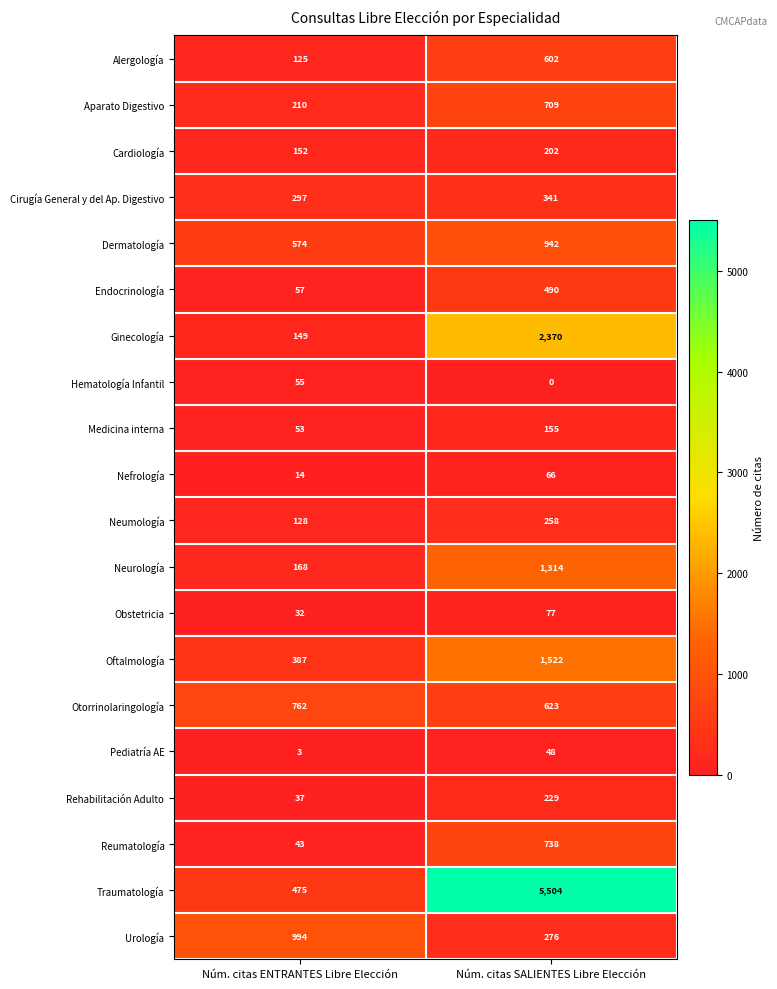

What is the total value across all series at Núm. citas ENTRANTES Libre Elección?

4715